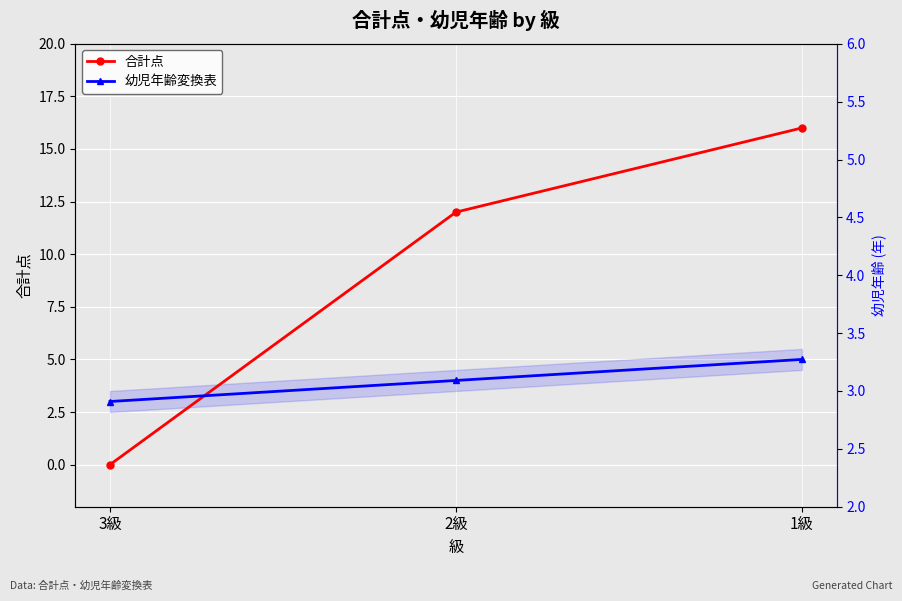

At how many categories does at least one series exceed 7?

2